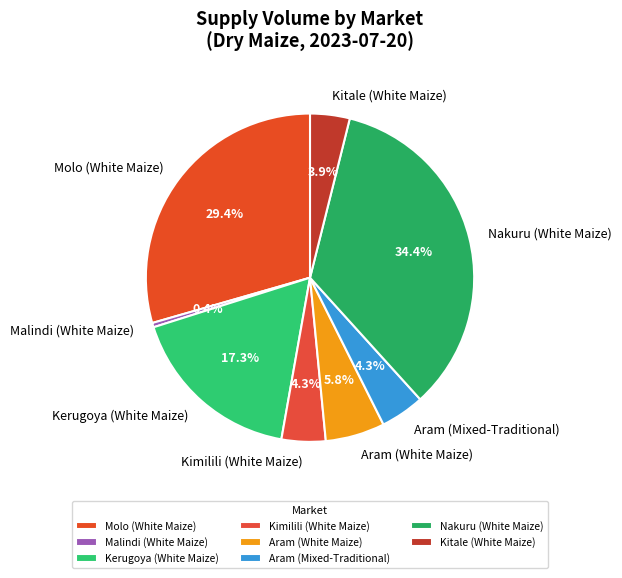

Does Molo (White Maize) account for over 50% of the chart?

No